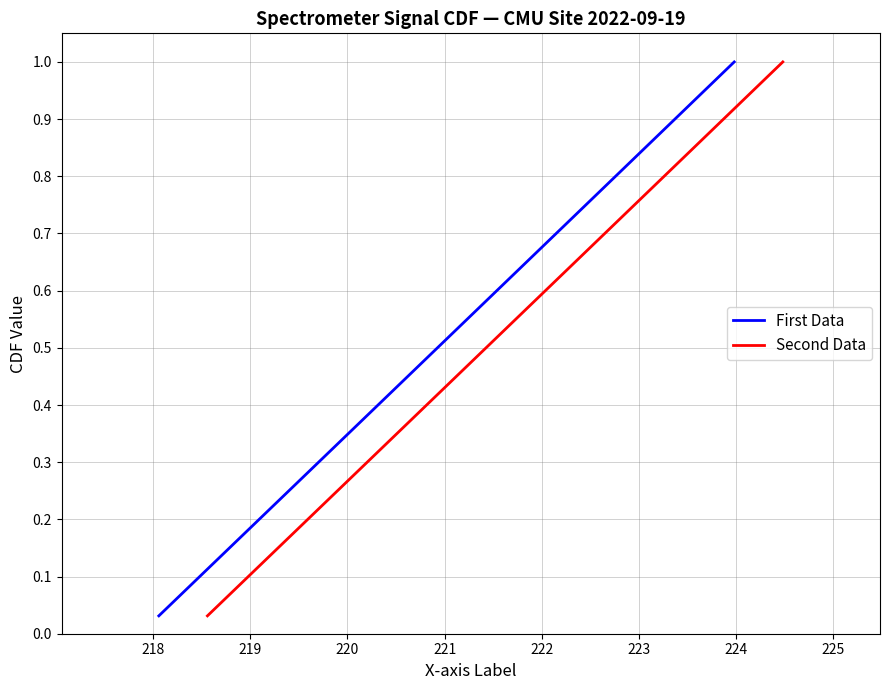

What is the highest value of the Second Data series?

1.0